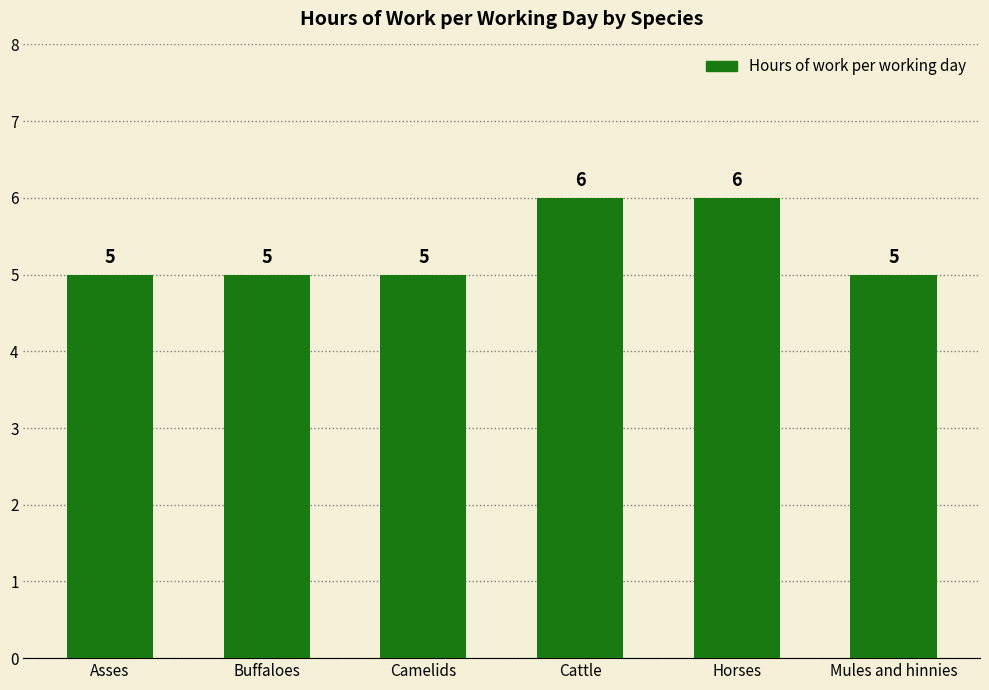

The chart shows a value of 9 at Buffaloes. True or false?

False